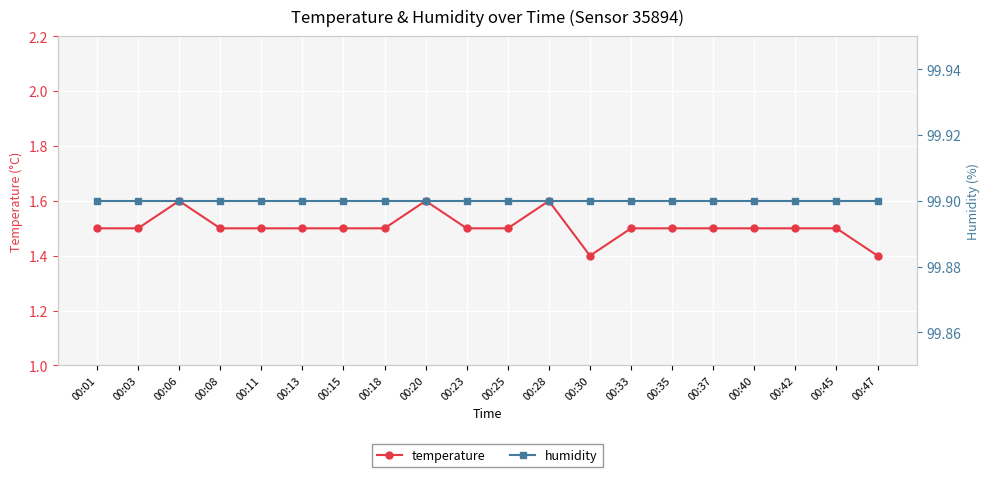

List the labels in order of temperature value, largest first.

00:06, 00:20, 00:28, 00:01, 00:03, 00:08, 00:11, 00:13, 00:15, 00:18, 00:23, 00:25, 00:33, 00:35, 00:37, 00:40, 00:42, 00:45, 00:30, 00:47